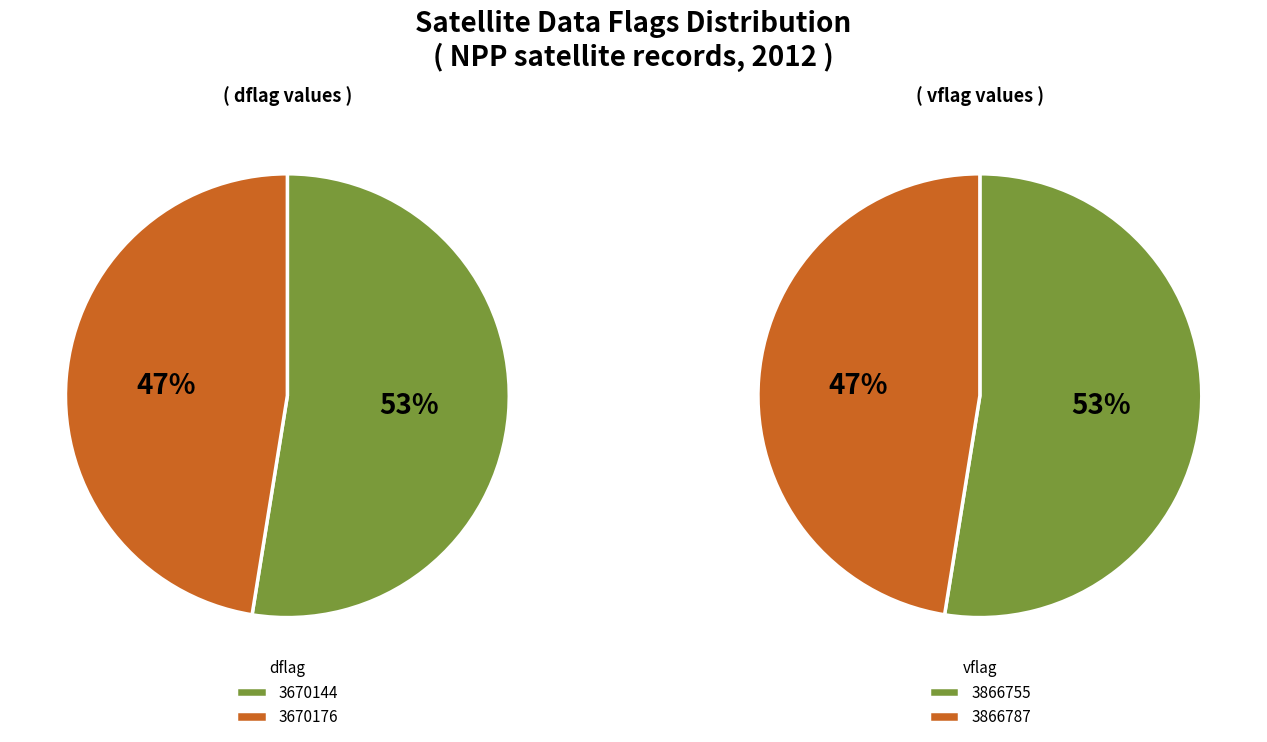

Which slice is the largest?

3670144